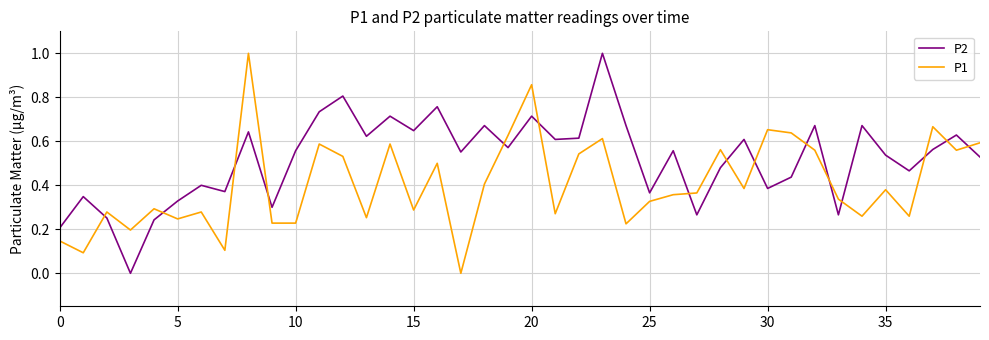

Which series has the largest total across all categories?

P2